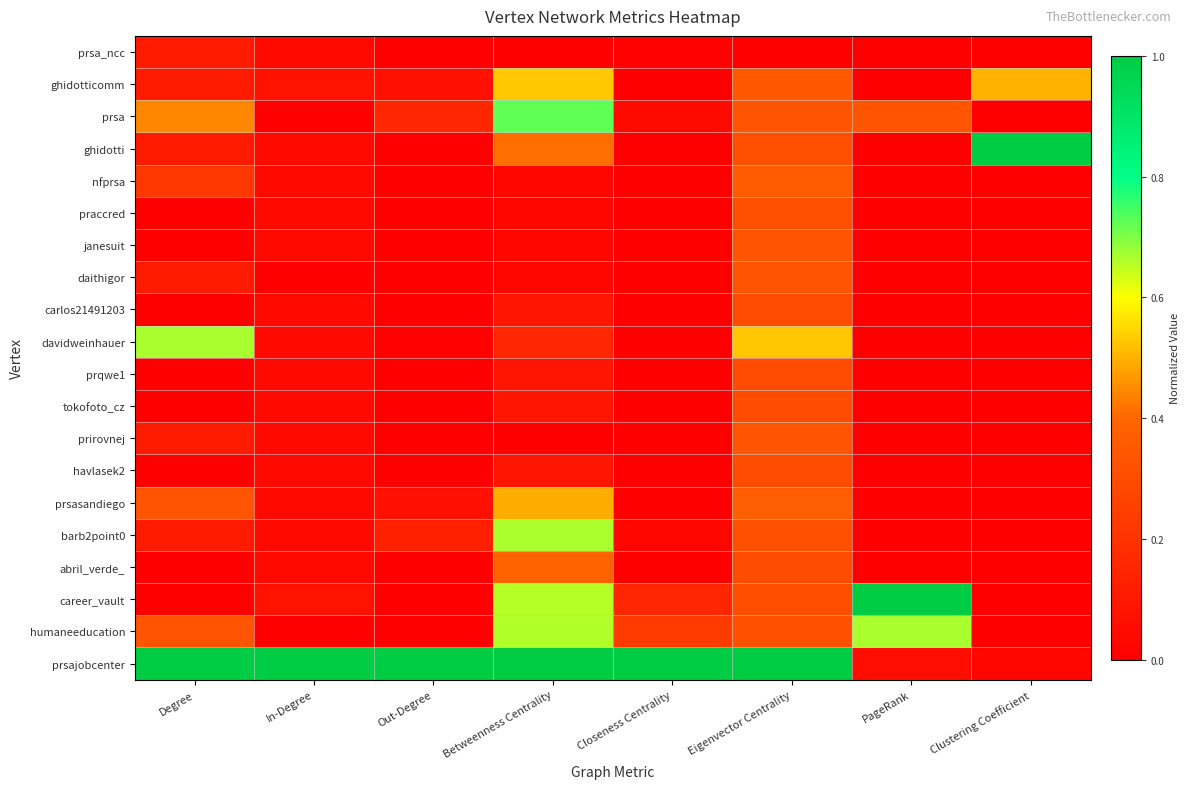

At how many categories does at least one series exceed 0?

8